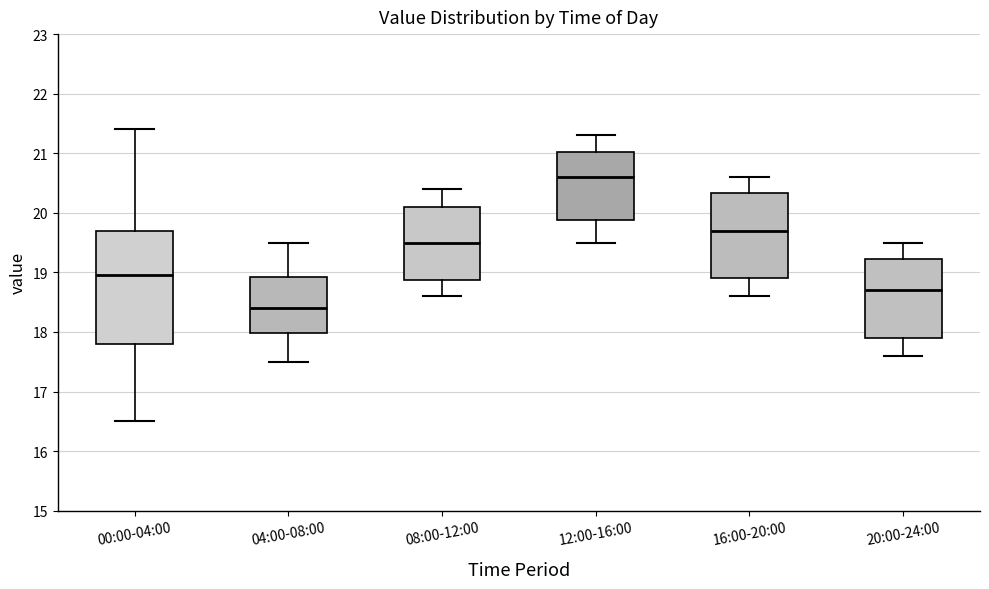

Comparing the boxes themselves (not the whiskers), which one is the tallest?

00:00-04:00